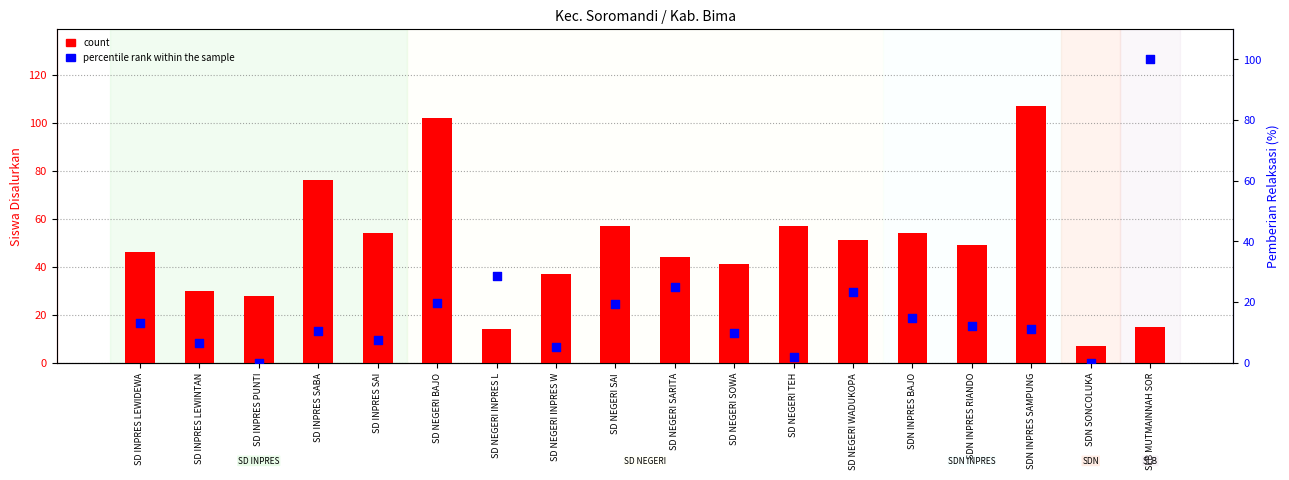

Which series has the largest total across all categories?

count